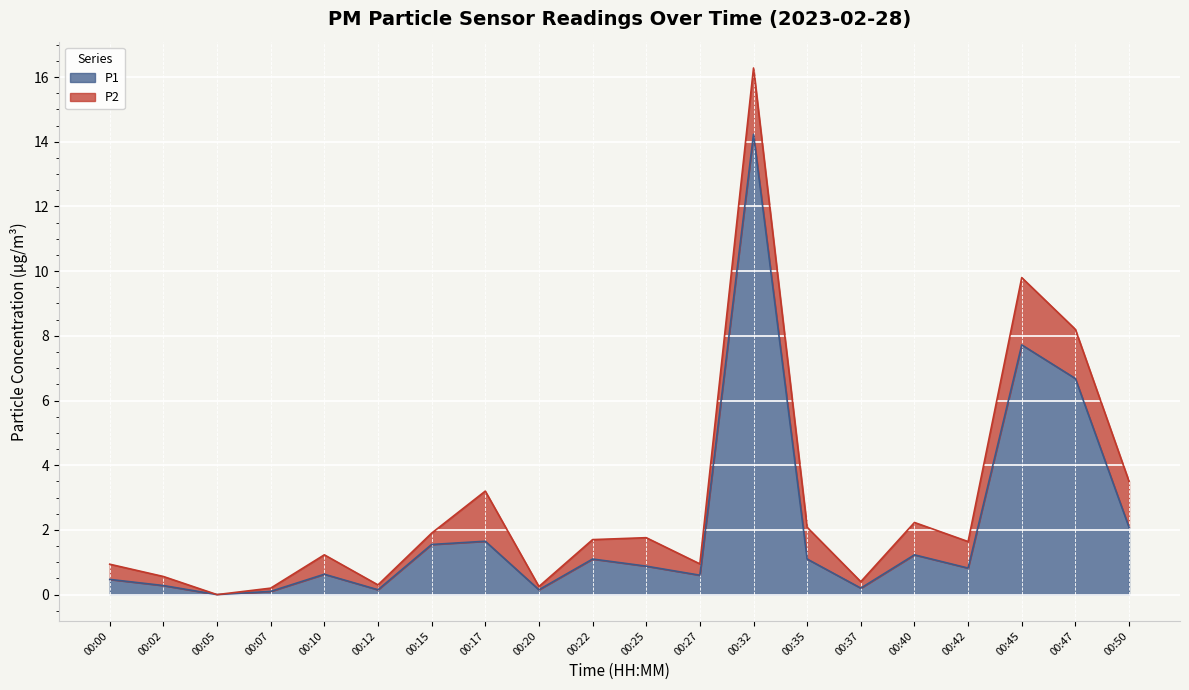

Which label corresponds to the smallest value in the chart?

00:05